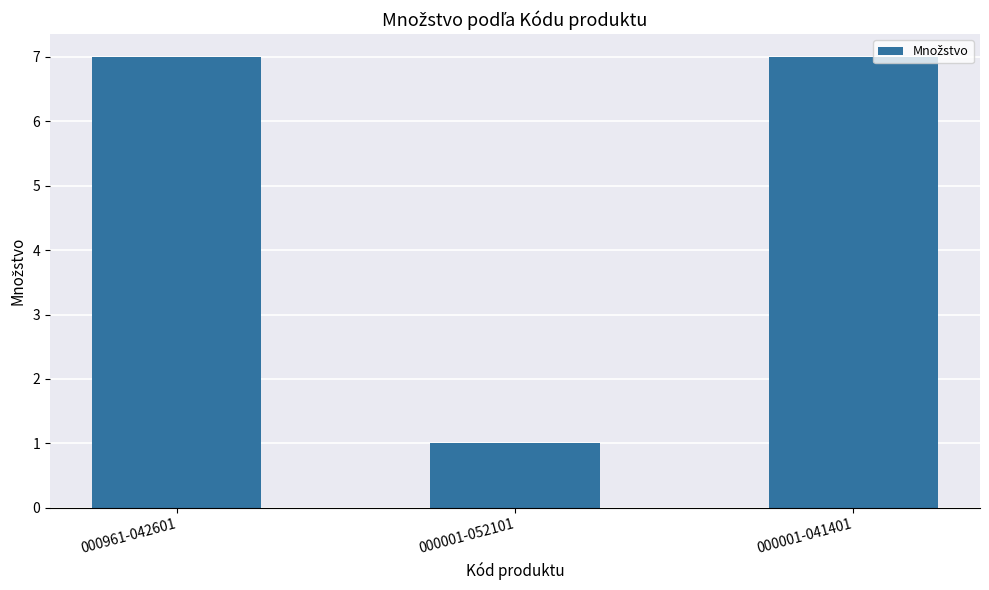

What is the difference between the maximum and minimum values?

6